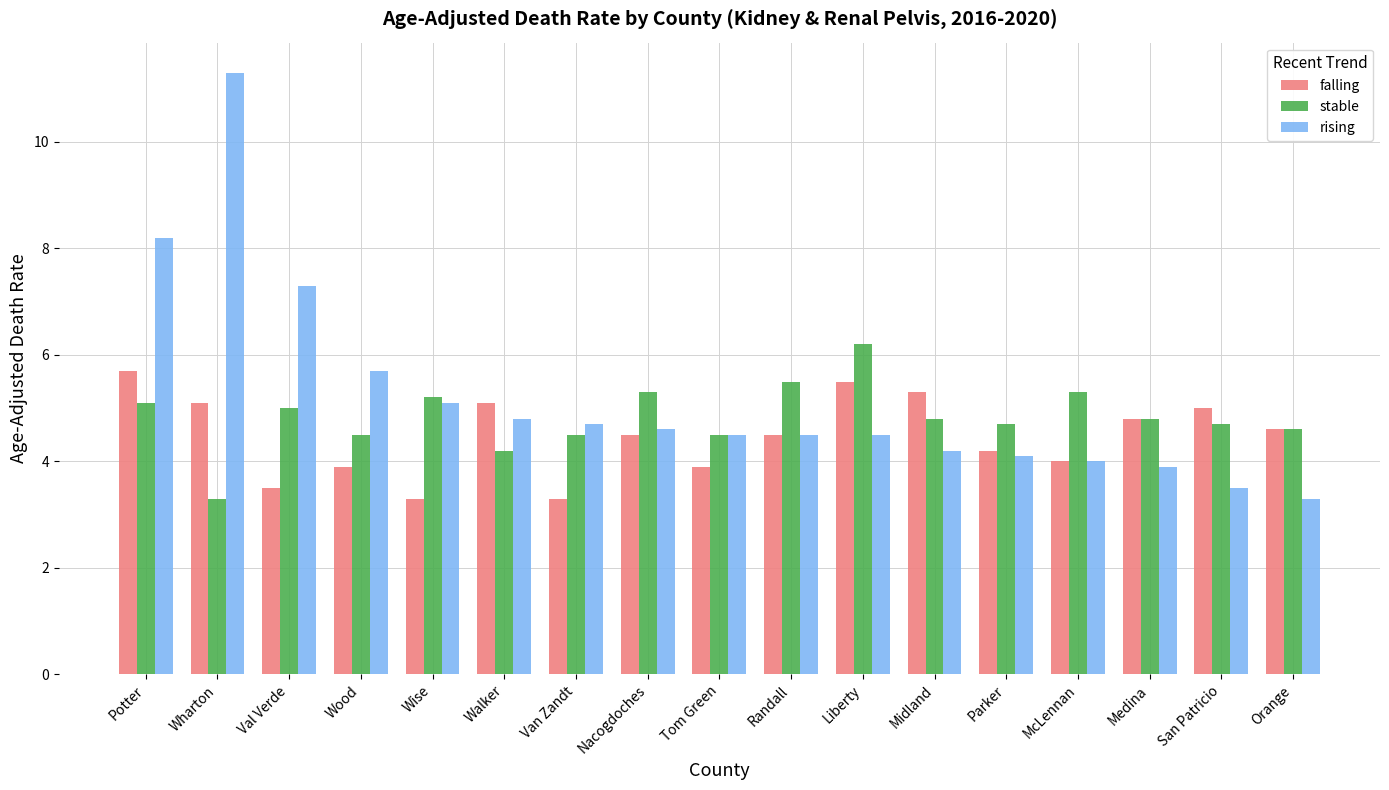

At which category does the chart reach its peak across all series?

Wharton